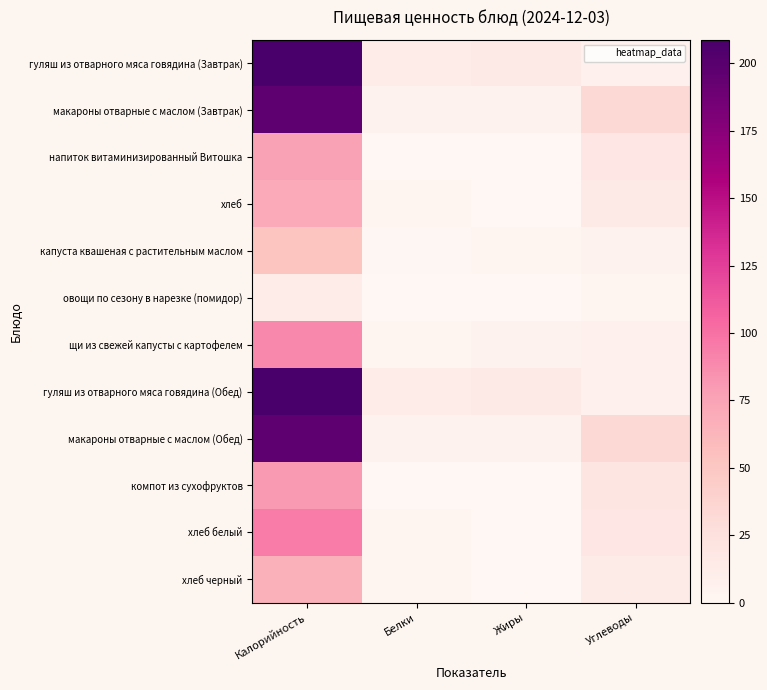

Rank the series at Белки from highest to lowest value.

гуляш из отварного мяса говядина (Завтрак), гуляш из отварного мяса говядина (Обед), макароны отварные с маслом (Завтрак), макароны отварные с маслом (Обед), хлеб белый, щи из свежей капусты с картофелем, хлеб, хлеб черный, капуста квашеная с растительным маслом, овощи по сезону в нарезке (помидор), компот из сухофруктов, напиток витаминизированный Витошка